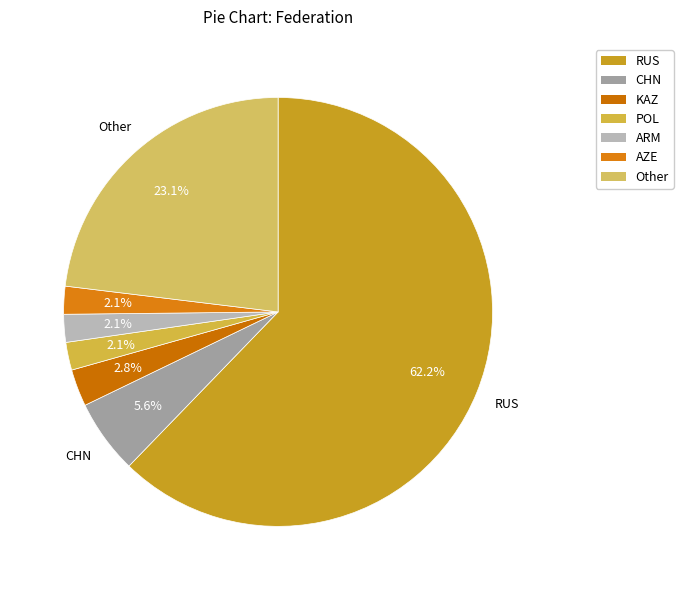

What is the change in value from CHN to POL?

-5